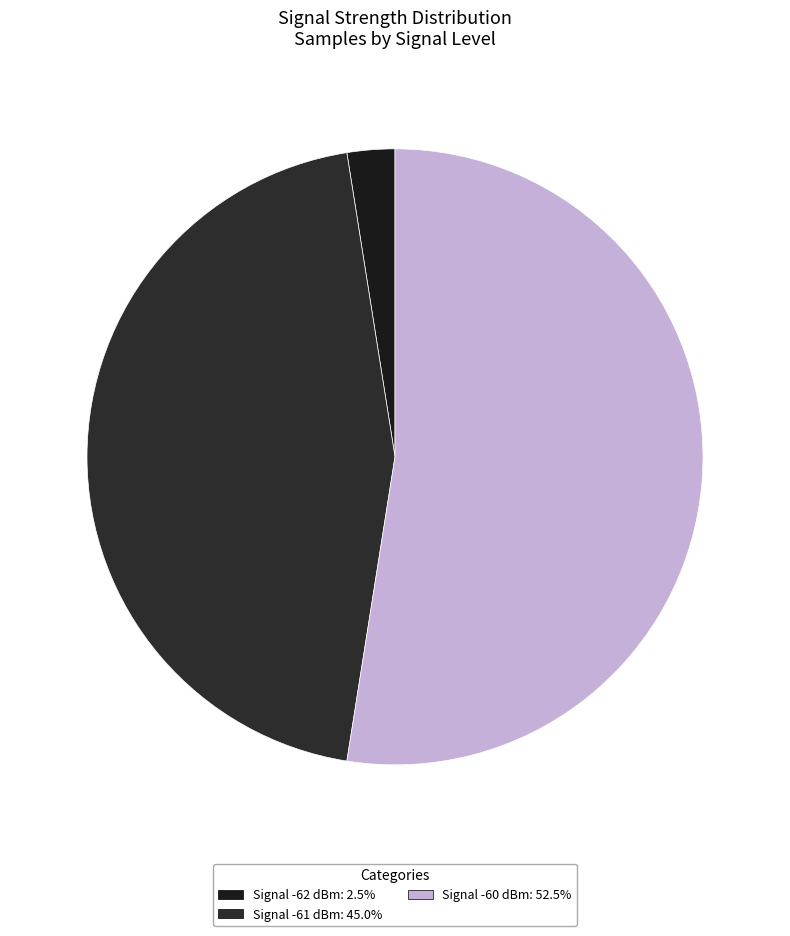

Count the number of slices in the pie.

3